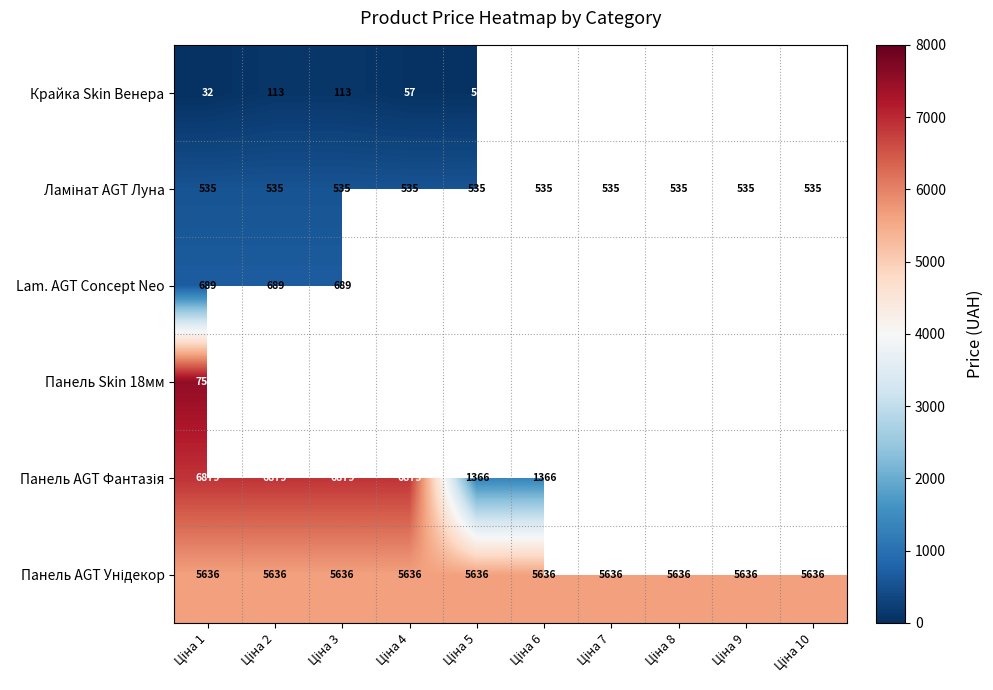

Is it true that Ламінат AGT Луна equals 535.4 at Ціна 4?

True